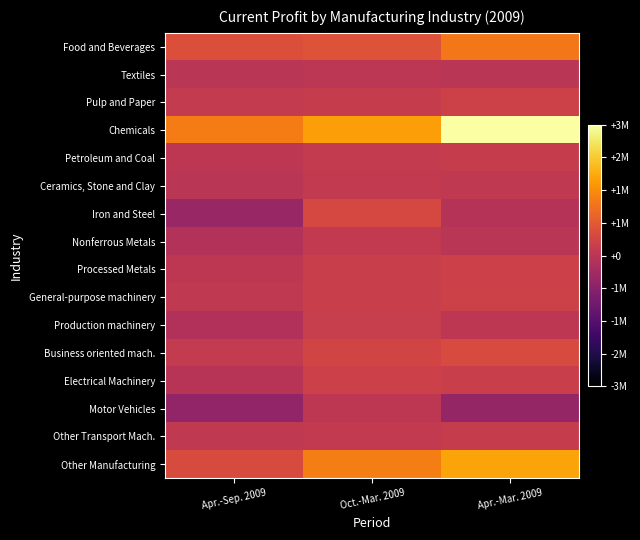

Reading left to right, what are all the values shown in this chart?

Food and Beverages: Apr.-Sep. 2009=561797	Oct.-Mar. 2009=599114	Apr.-Mar. 2009=1160911
Textiles: Apr.-Sep. 2009=-21626	Oct.-Mar. 2009=12401	Apr.-Mar. 2009=-9226
Pulp and Paper: Apr.-Sep. 2009=121763	Oct.-Mar. 2009=168648	Apr.-Mar. 2009=290411
Chemicals: Apr.-Sep. 2009=1242571	Oct.-Mar. 2009=1650122	Apr.-Mar. 2009=2892694
Petroleum and Coal: Apr.-Sep. 2009=44061	Oct.-Mar. 2009=135169	Apr.-Mar. 2009=179230
Ceramics, Stone and Clay: Apr.-Sep. 2009=-17965	Oct.-Mar. 2009=97243	Apr.-Mar. 2009=79278
Iron and Steel: Apr.-Sep. 2009=-499229	Oct.-Mar. 2009=413246	Apr.-Mar. 2009=-85983
Nonferrous Metals: Apr.-Sep. 2009=-122305	Oct.-Mar. 2009=107699	Apr.-Mar. 2009=-14606
Processed Metals: Apr.-Sep. 2009=42549	Oct.-Mar. 2009=216109	Apr.-Mar. 2009=258657
General-purpose machinery: Apr.-Sep. 2009=68770	Oct.-Mar. 2009=207561	Apr.-Mar. 2009=276331
Production machinery: Apr.-Sep. 2009=-157380	Oct.-Mar. 2009=182283	Apr.-Mar. 2009=24903
Business oriented mach.: Apr.-Sep. 2009=113864	Oct.-Mar. 2009=351198	Apr.-Mar. 2009=465062
Electrical Machinery: Apr.-Sep. 2009=-51527	Oct.-Mar. 2009=266773	Apr.-Mar. 2009=215246
Motor Vehicles: Apr.-Sep. 2009=-596566	Oct.-Mar. 2009=41265	Apr.-Mar. 2009=-555302
Other Transport Mach.: Apr.-Sep. 2009=72956	Oct.-Mar. 2009=106824	Apr.-Mar. 2009=179780
Other Manufacturing: Apr.-Sep. 2009=479995	Oct.-Mar. 2009=1257325	Apr.-Mar. 2009=1737320